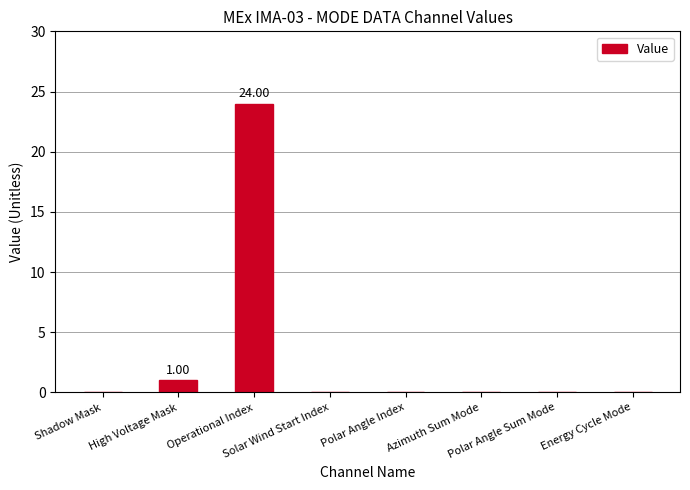

Reading right to left, transcribe all the data shown in this chart.

0	0	0	0	0	24	1	0